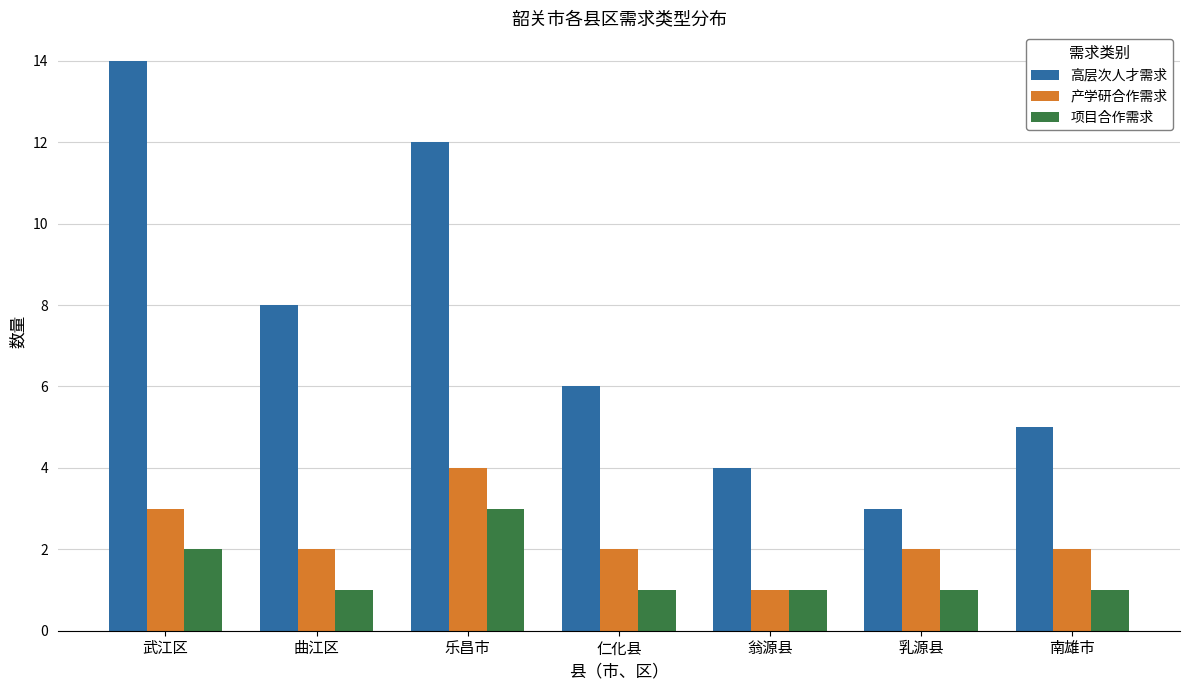

Which series has the largest total across all categories?

高层次人才需求